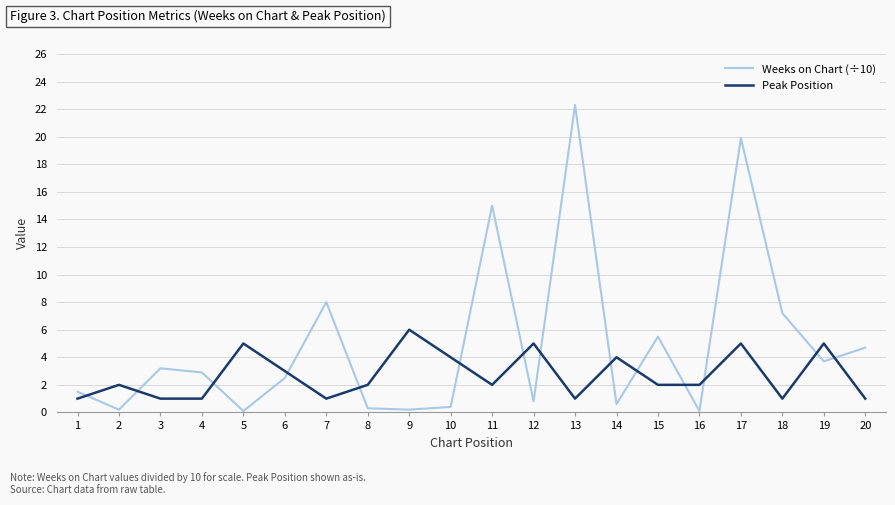

How many intersections are there between Peak Position and Weeks on Chart (÷10)?

14